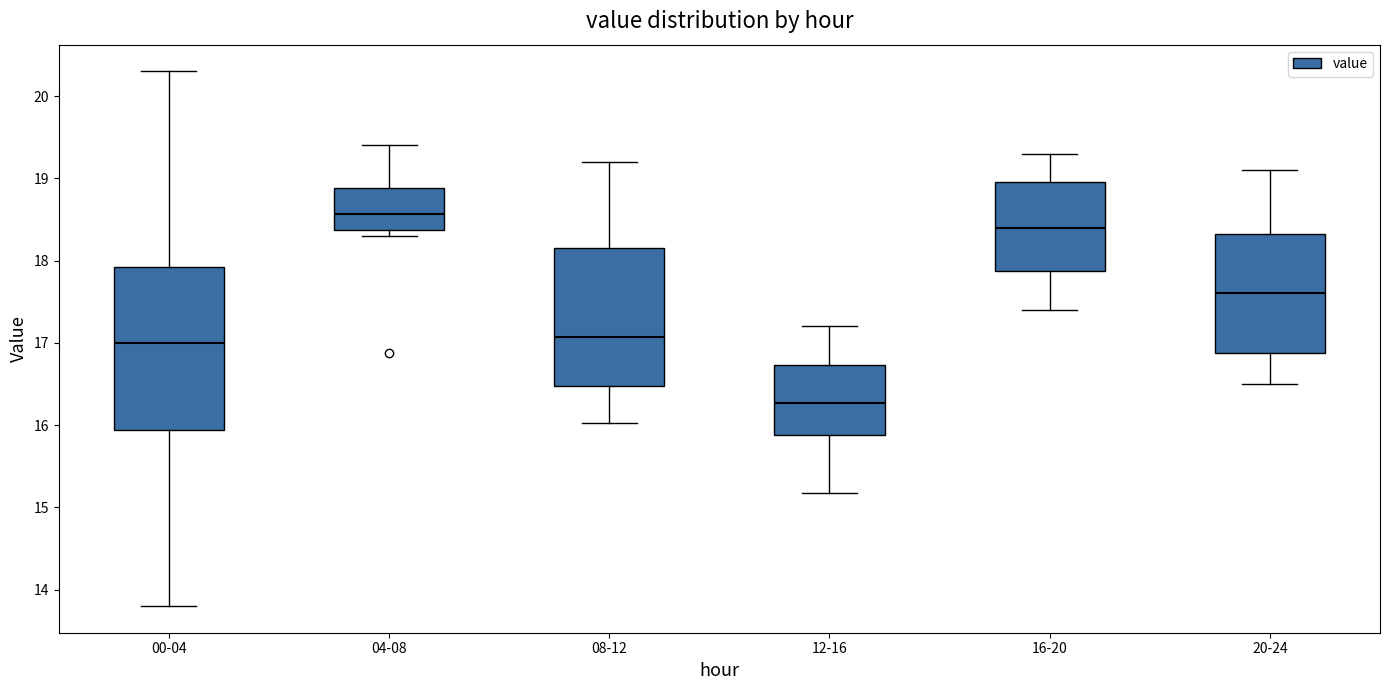

Reading left to right, transcribe this box plot: for each box, give where its median line is, the range the box spans, and where its two whiskers end, as read against the y-axis. The values are not printed on the chart, so give them approximately, as read against the axis.

00-04: median 17.0, box 15.9 to 17.9, whiskers 13.8 to 20.3
04-08: median 18.6, box 18.4 to 18.9, whiskers 18.3 to 19.4
08-12: median 17.1, box 16.5 to 18.2, whiskers 16.0 to 19.2
12-16: median 16.3, box 15.9 to 16.7, whiskers 15.2 to 17.2
16-20: median 18.4, box 17.9 to 19.0, whiskers 17.4 to 19.3
20-24: median 17.6, box 16.9 to 18.3, whiskers 16.5 to 19.1